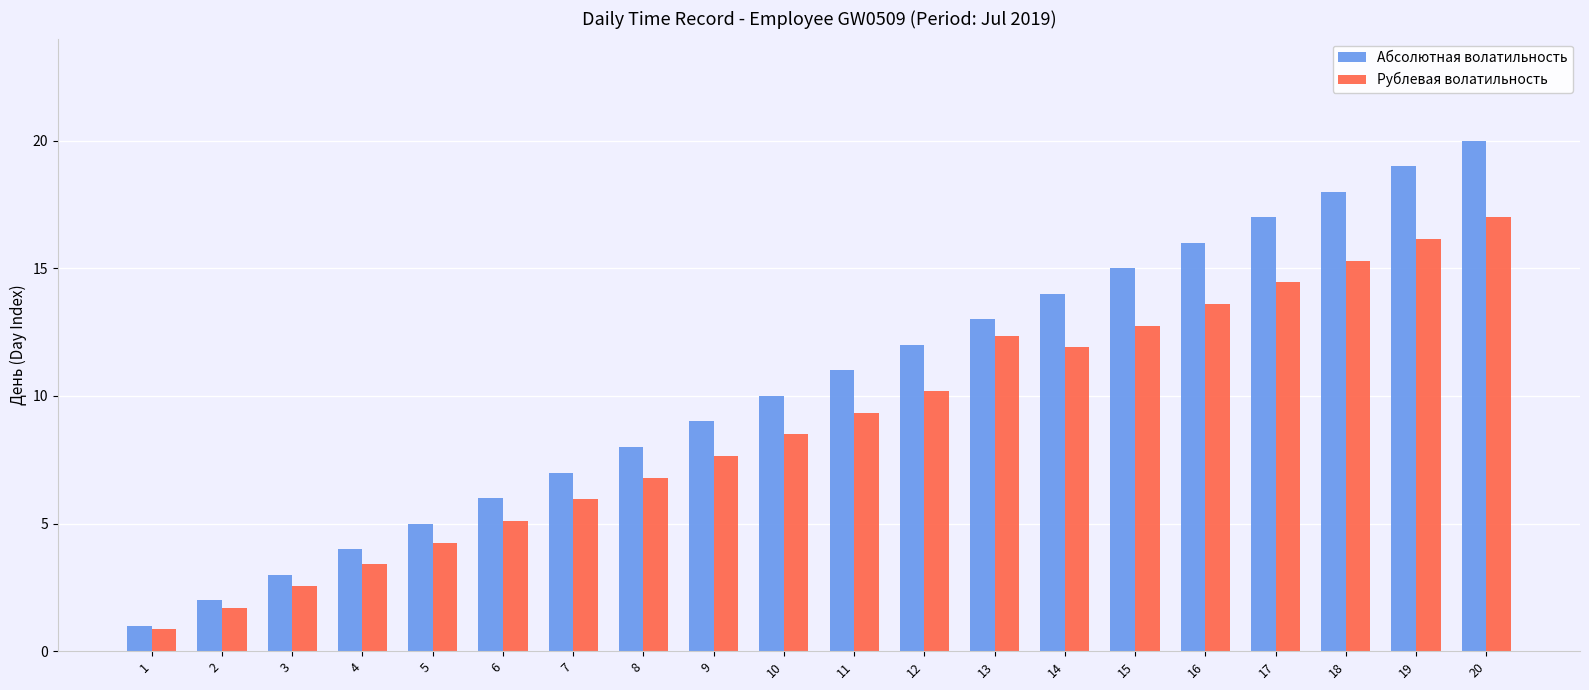

Which series has the widest spread of values?

Абсолютная волатильность